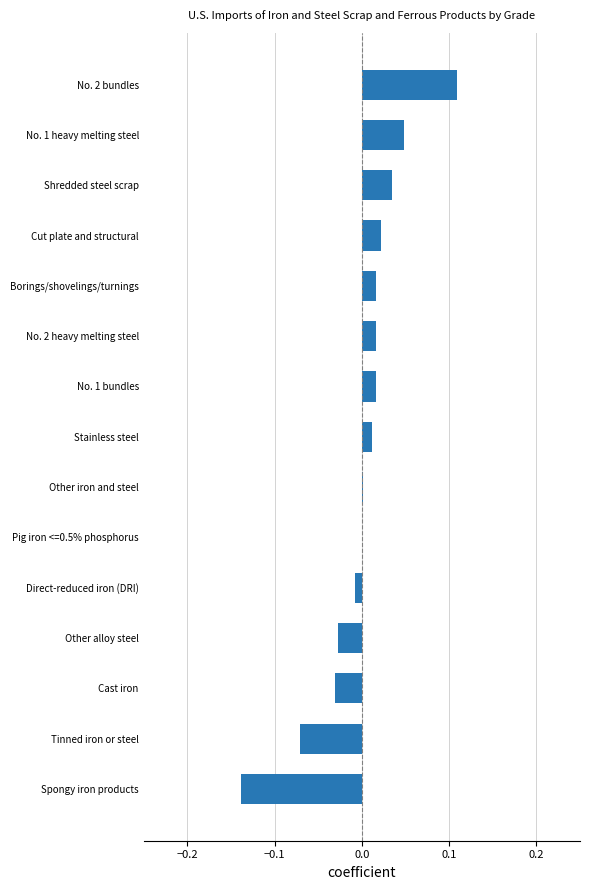

Is it true that the value at Cut plate and structural is 0.0?

True